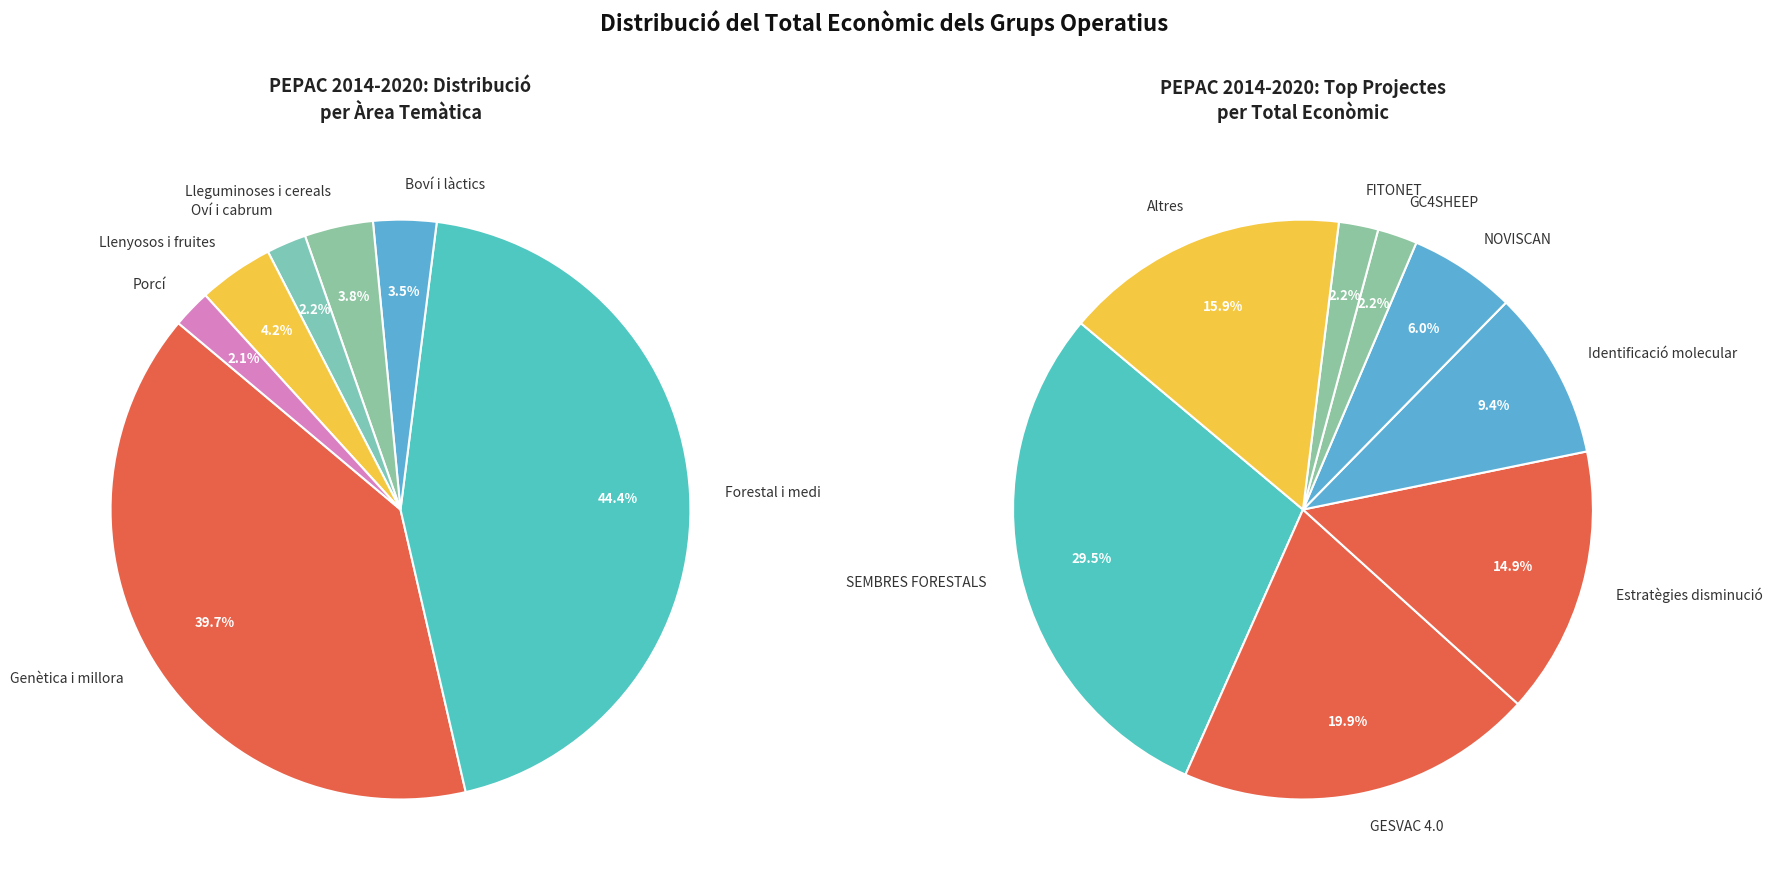

Which slice is the largest?

SEMBRES FORESTALS